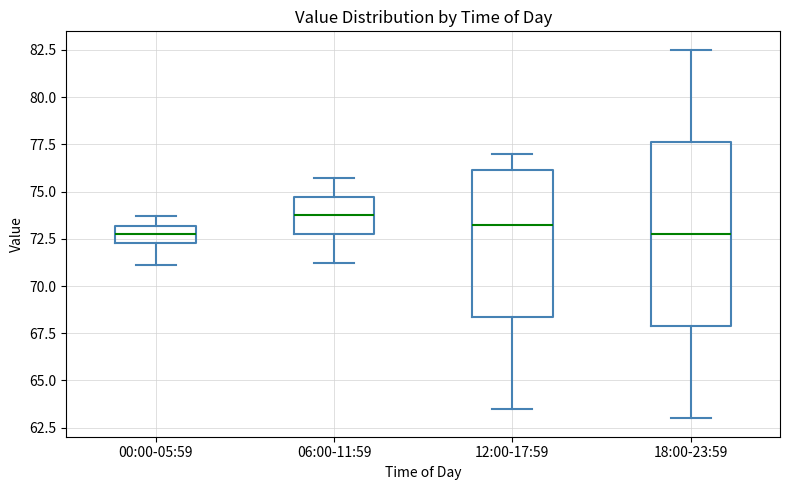

Reading left to right, transcribe this box plot: for each box, give where its median line is, the range the box spans, and where its two whiskers end, as read against the y-axis. The values are not printed on the chart, so give them approximately, as read against the axis.

00:00-05:59: median 73.0 (inside the box), box 72.5 to 73.0, whiskers 71.0 to 73.5
06:00-11:59: median 74.0, box 73.0 to 74.5, whiskers 71.0 to 75.5
12:00-17:59: median 73.5, box 68.5 to 76.0, whiskers 63.5 to 77.0
18:00-23:59: median 73.0, box 68.0 to 77.5, whiskers 63.0 to 82.5